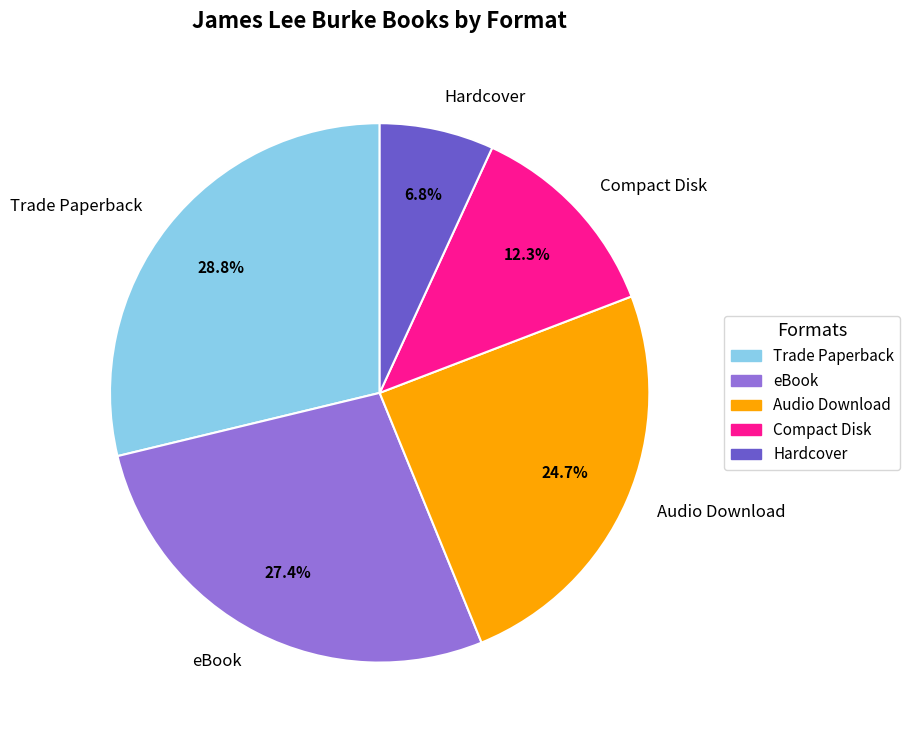

To the nearest percent, what percentage of the pie is Trade Paperback?

29%